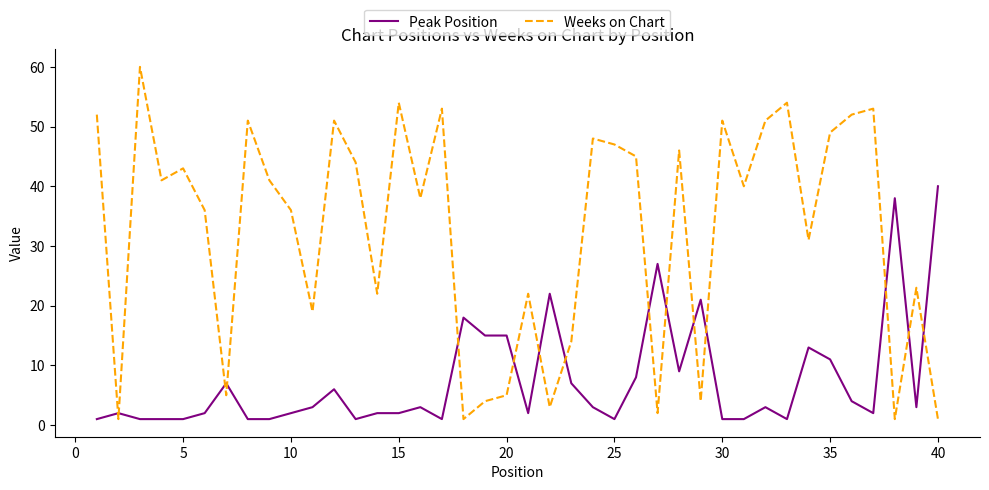

What is the difference between the maximum and minimum values in the Peak Position series?

39